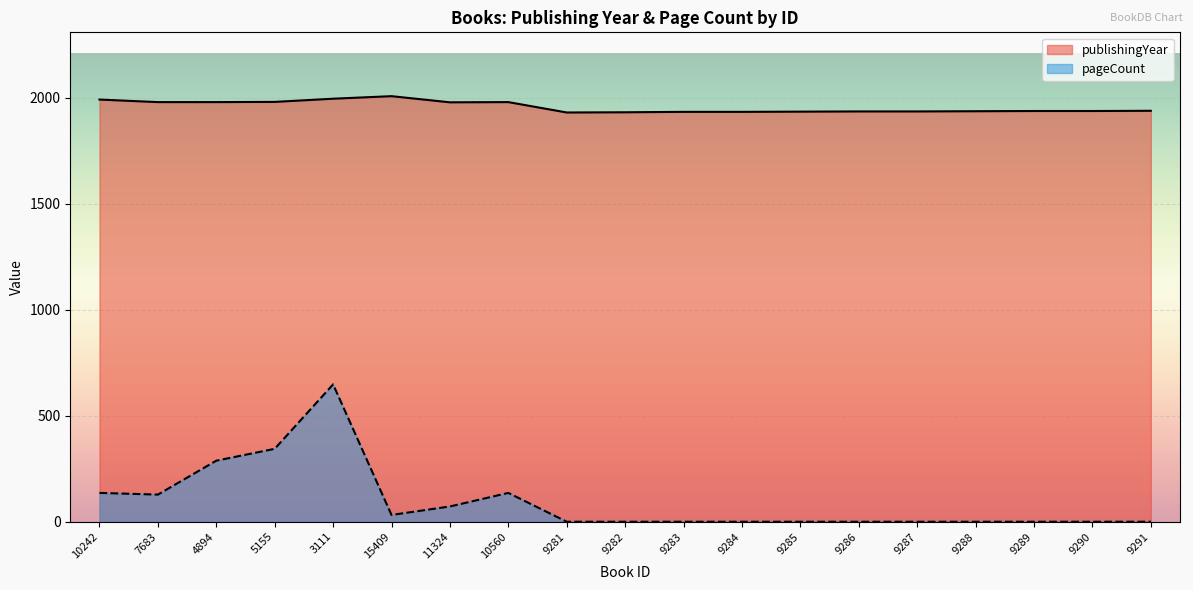

What position from the right is 9288?

4